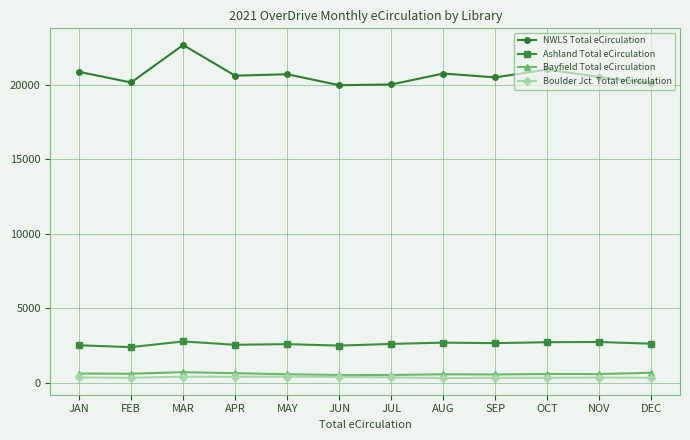

True or false: NWLS Total eCirculation has a value of 20730 at MAY.

True